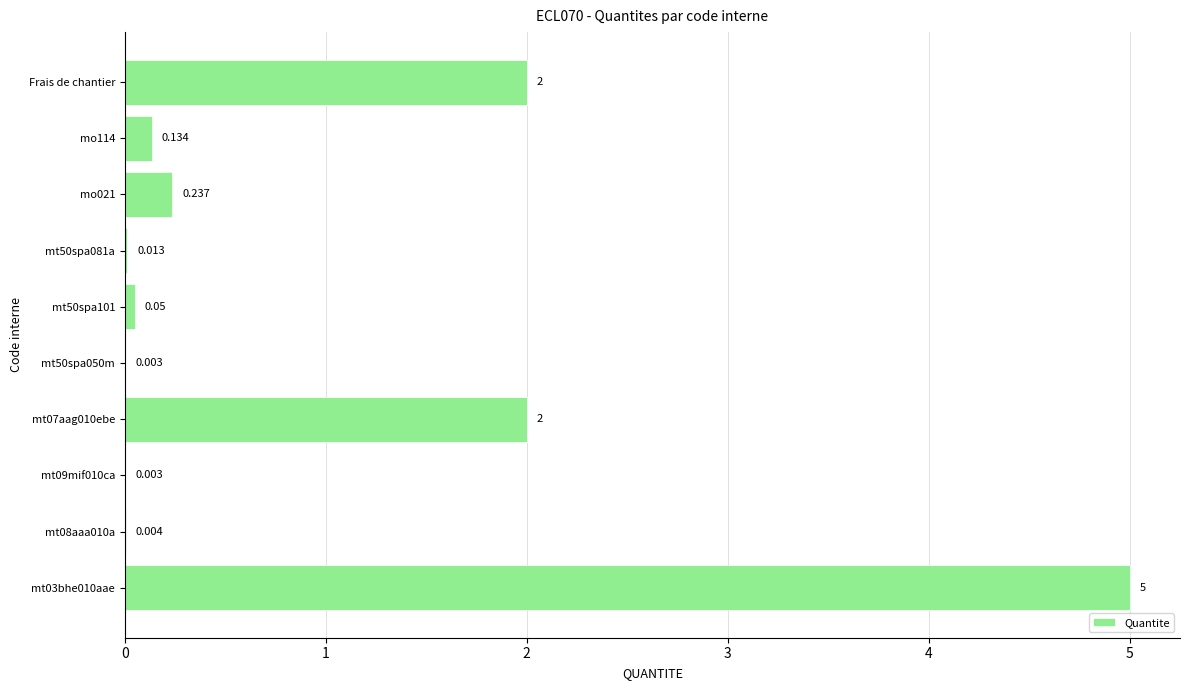

What is the average value?

0.9